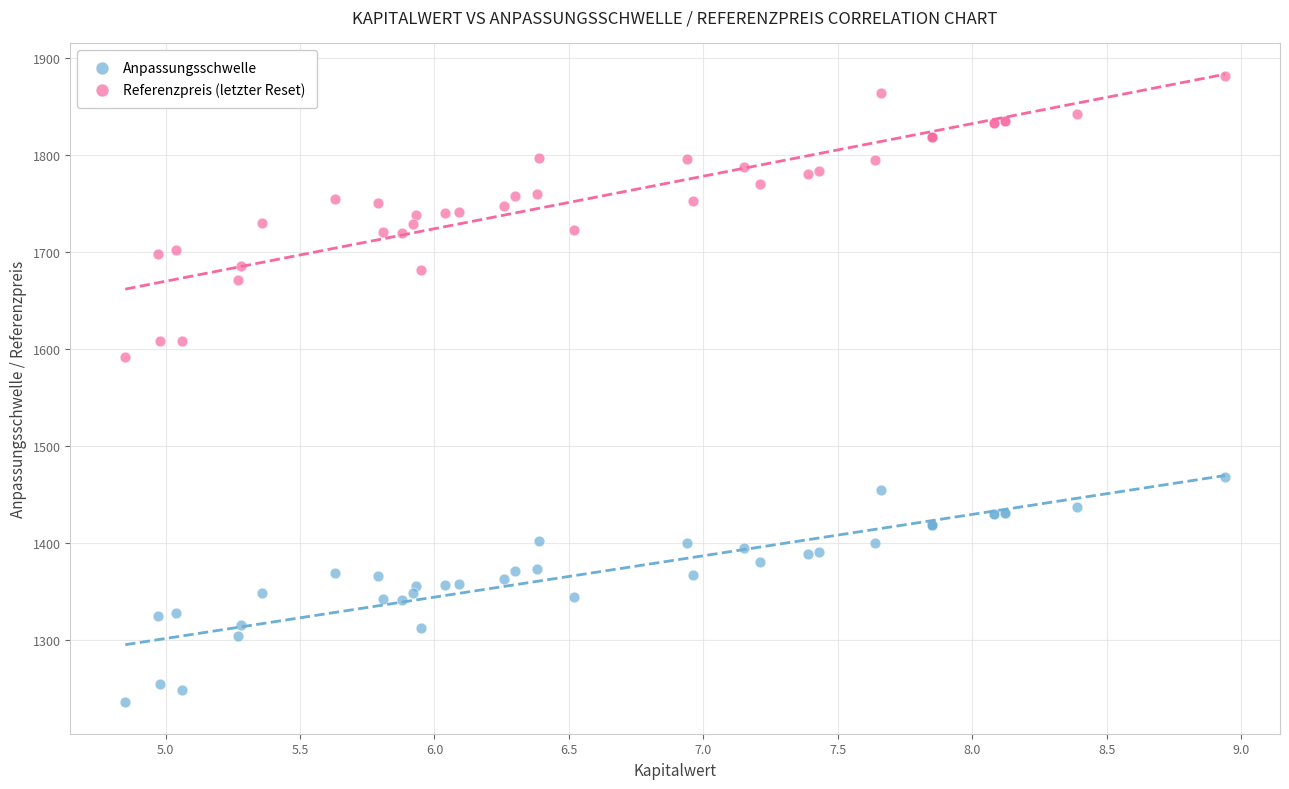

Which series contains the highest Y value?

Referenzpreis (letzter Reset)